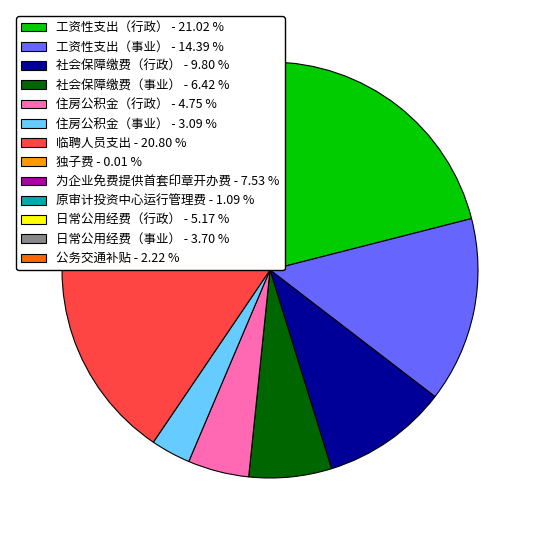

Do 公务交通补贴 - 2.22 % and 社会保障缴费（事业） - 6.42 % together represent more than half of the pie?

No